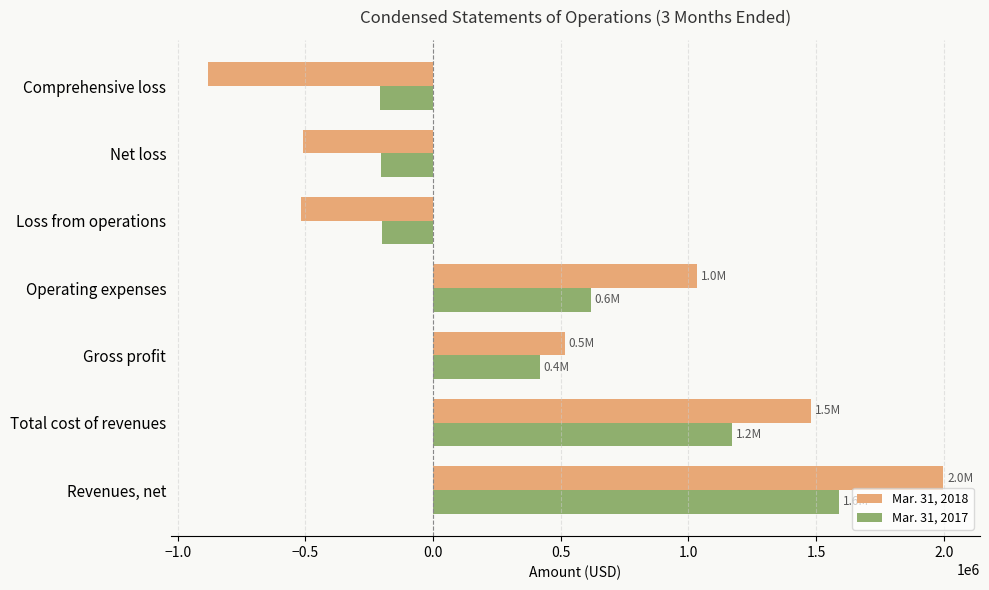

Which series has the largest range (max minus min)?

Mar. 31, 2018